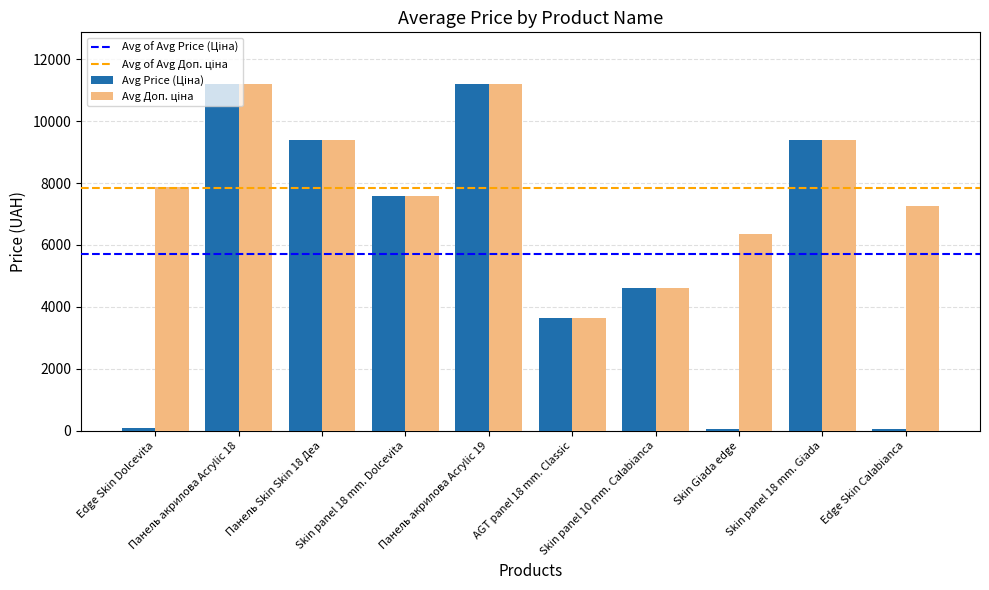

What is the maximum value shown in the chart?

11188.2